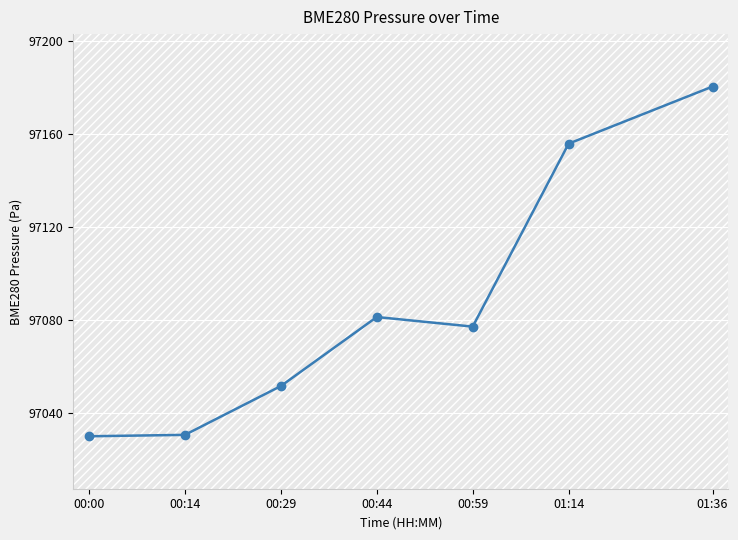

At which label is the value closest to 97105?

00:44